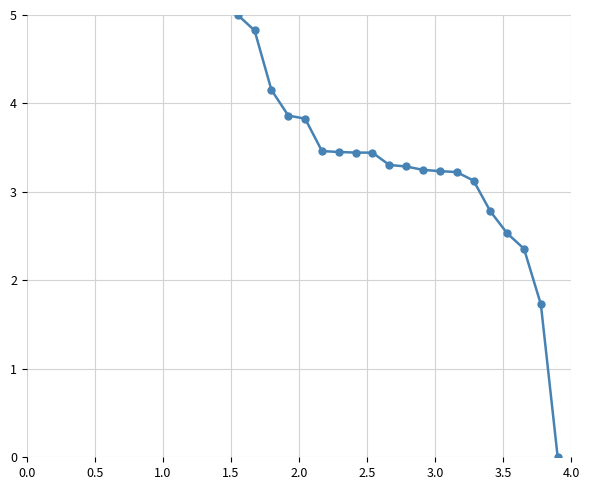

What is the value of the 8th point from the left?

3.4